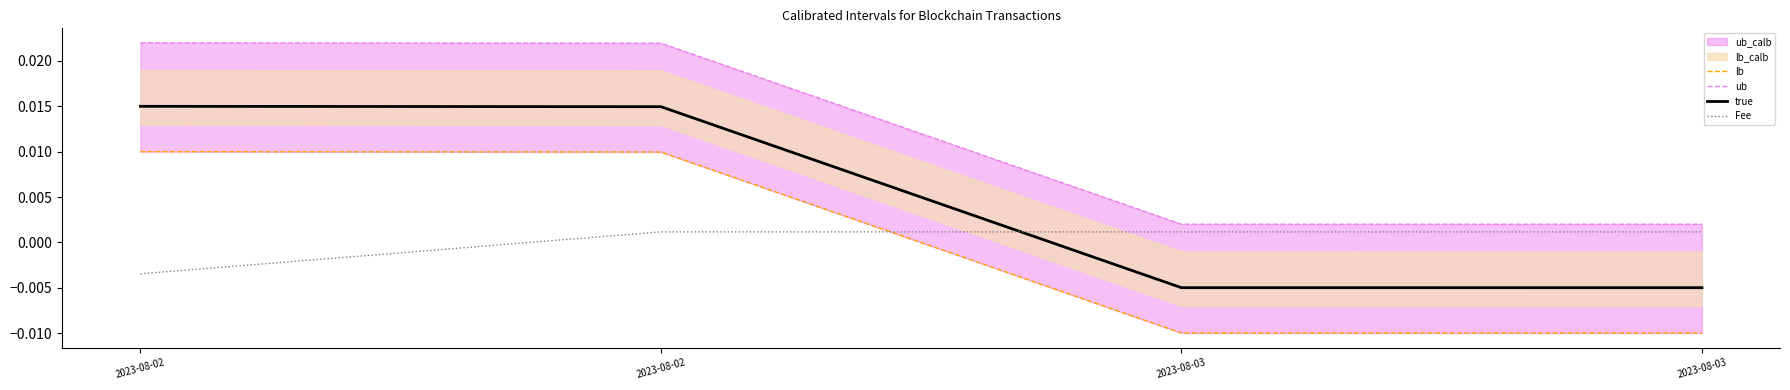

Is it true that lb equals 0.0 at 2023-08-02?

False